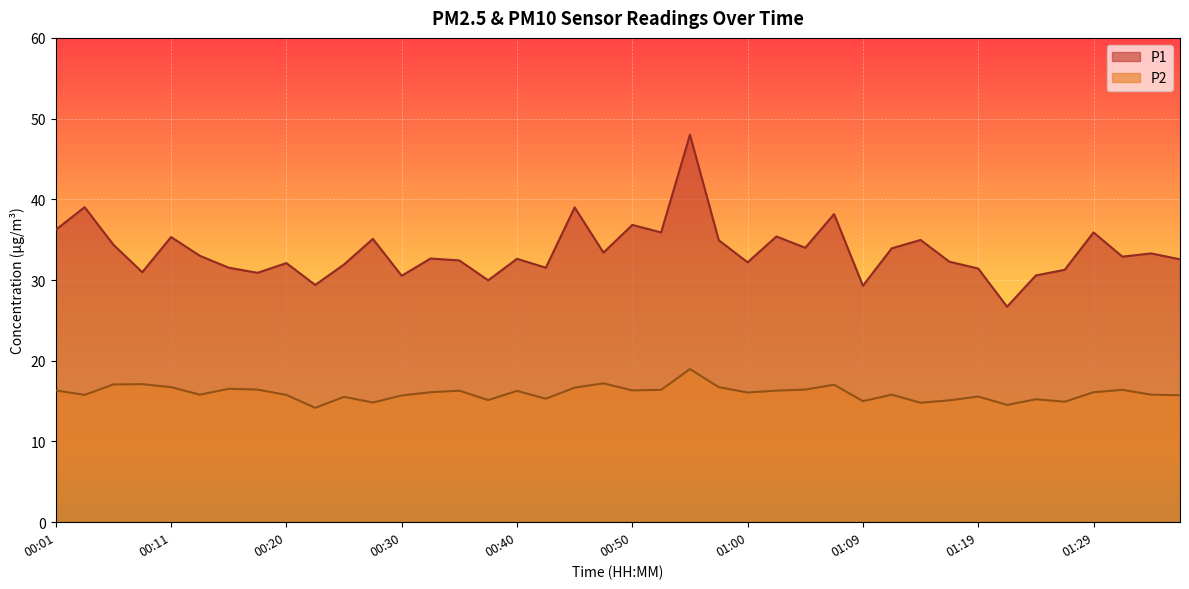

What is the approximate value of P1 at 00:52?

35.9